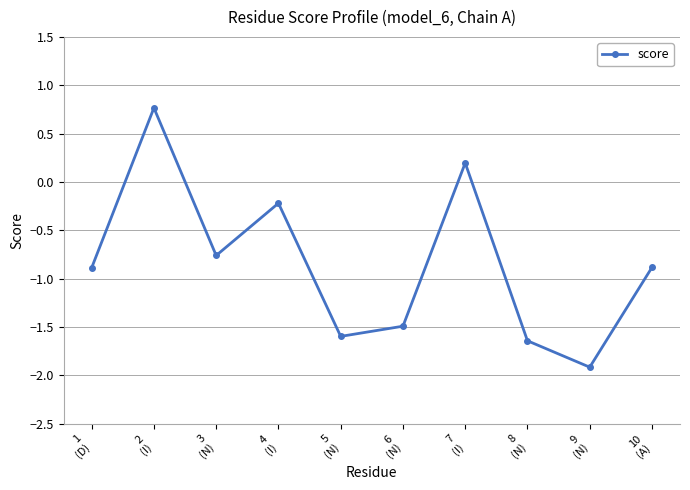

How many lines are shown in the chart?

1